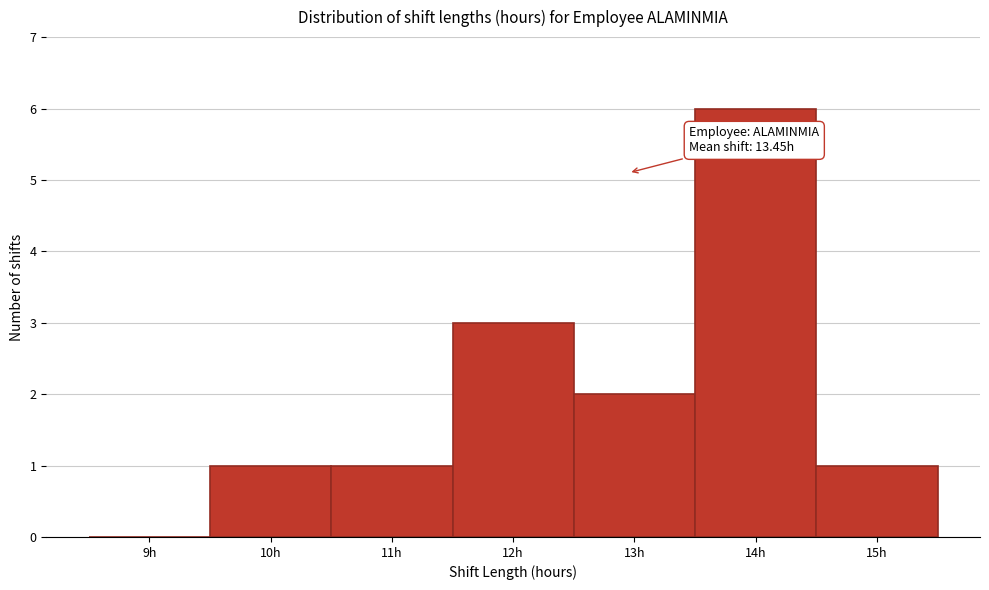

Reading left to right, what are all the values shown in this chart?

9h=0	10h=1	11h=1	12h=3	13h=2	14h=6	15h=1